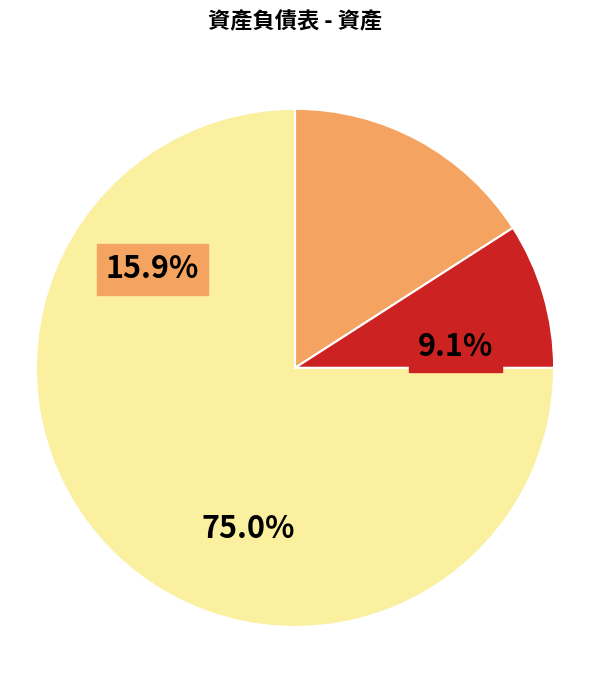

What percentage is the 應收帳款 slice, to the nearest percent?

9%